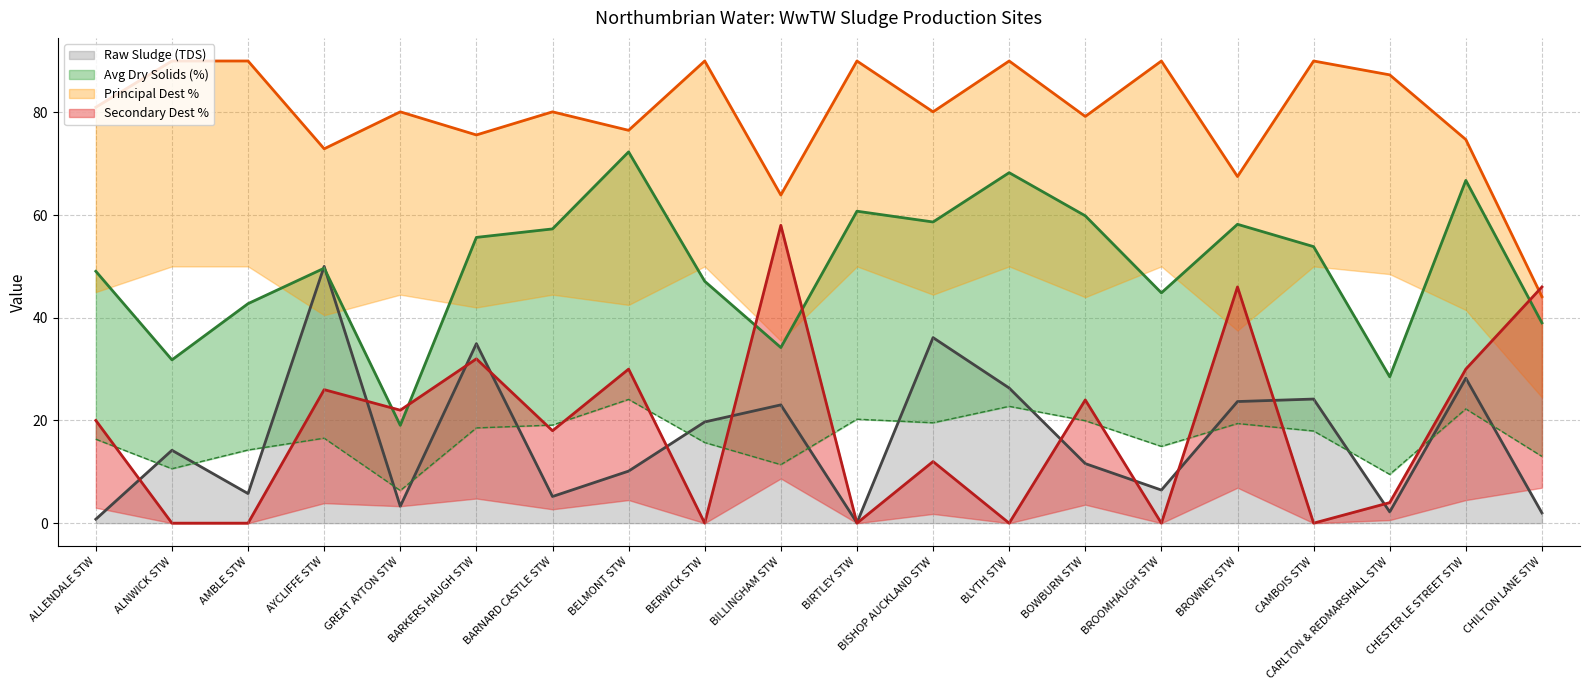

In Raw Sludge (TDS), how many points are lower than both neighbors (excluding endpoints)?

6